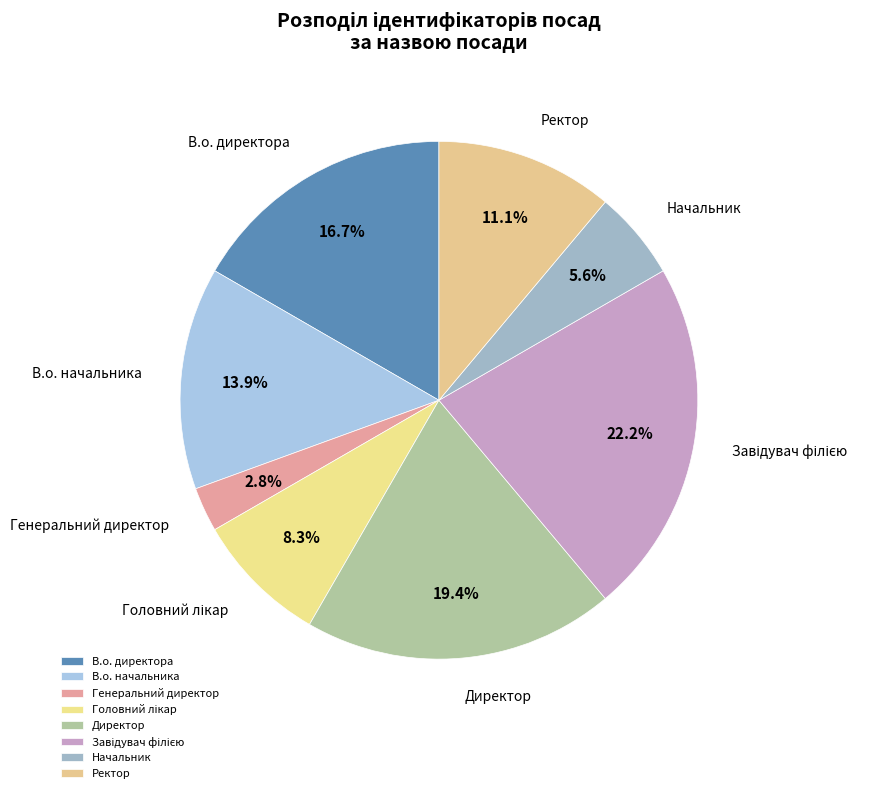

Which has a higher value, Генеральний директор or Директор?

Директор